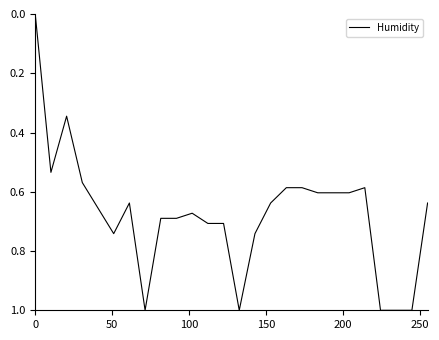

What is the maximum value shown in the chart?

1.0